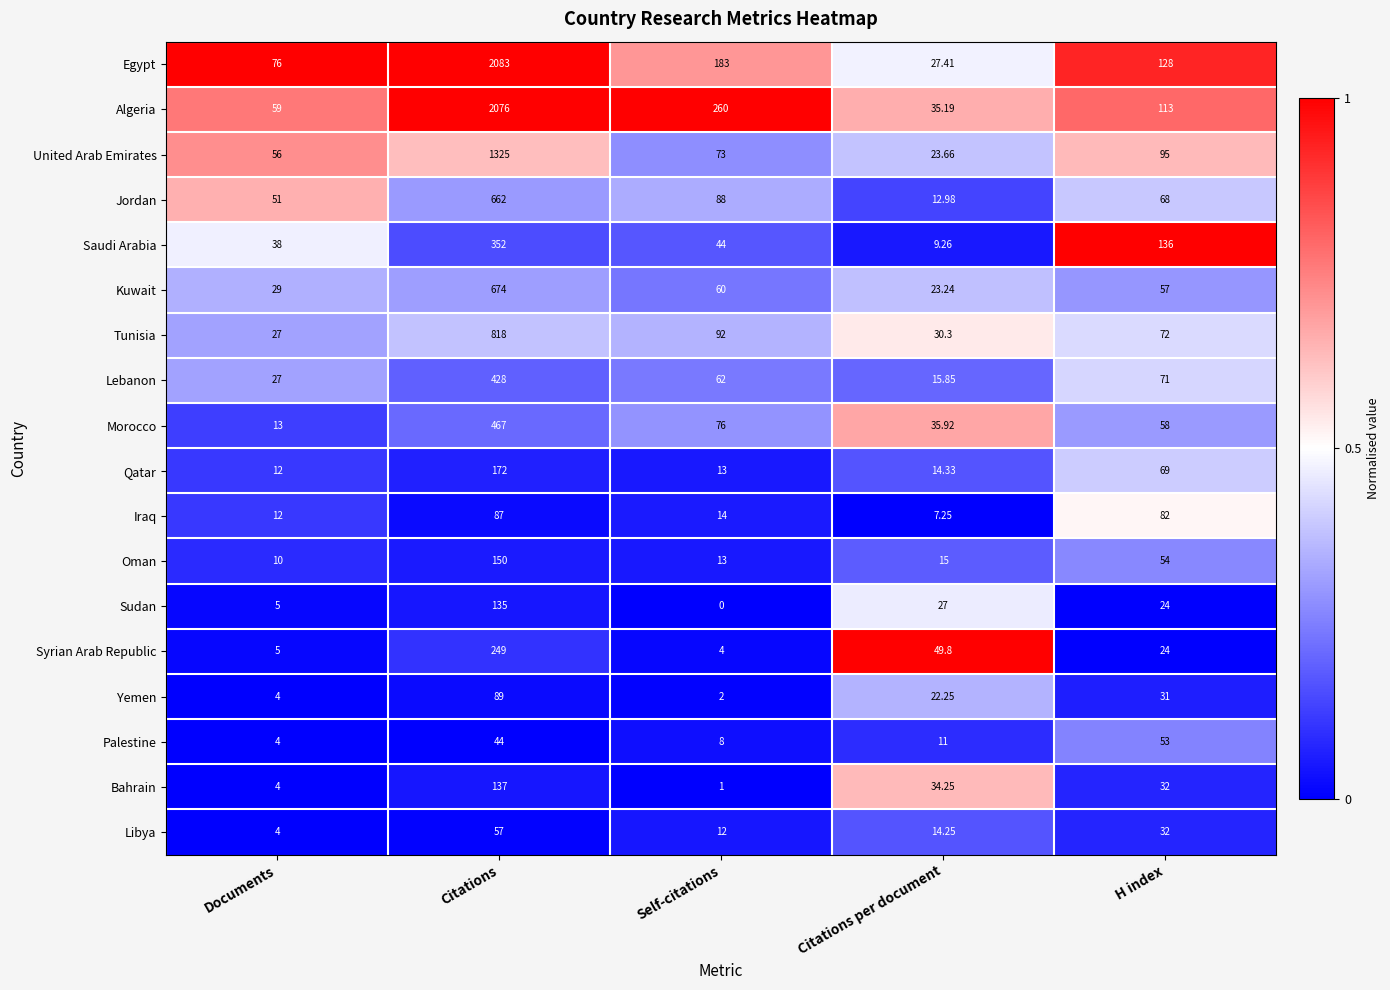

Which series has the widest spread of values?

Egypt